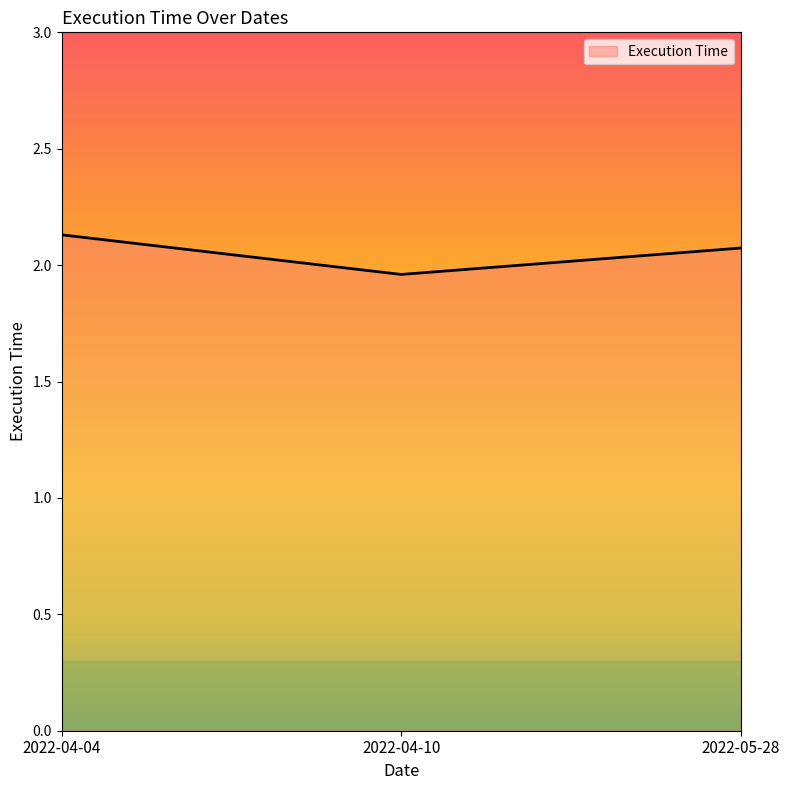

What position from the left is 2022-04-04?

1